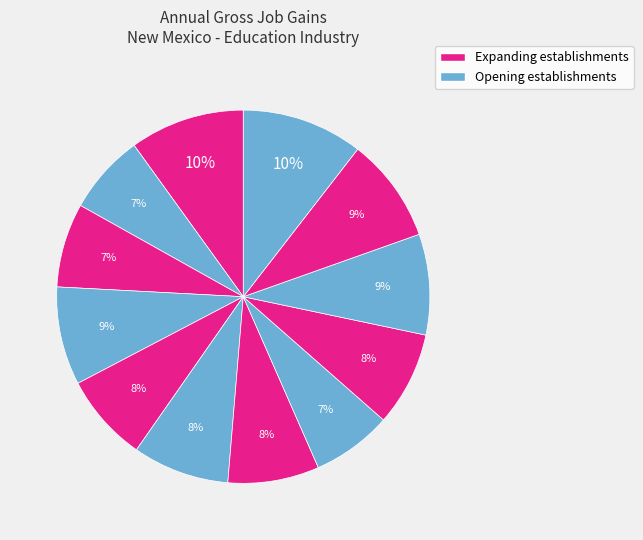

How many slices are in this pie chart?

12